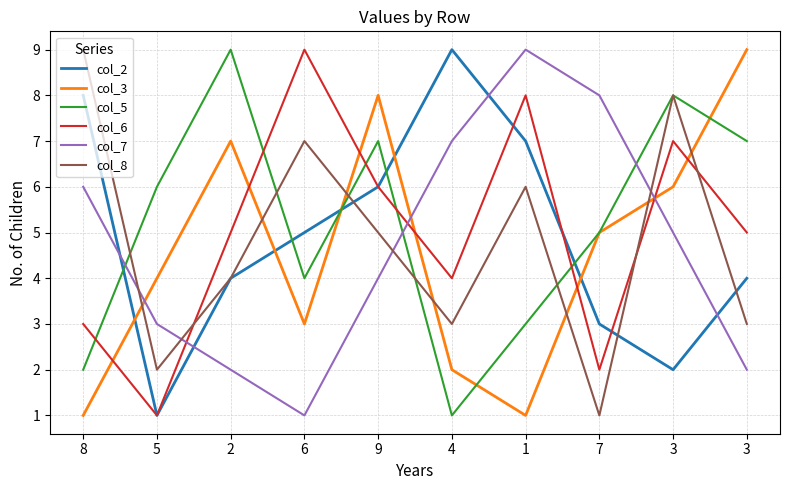

The col_3 series shows 3 at 3. True or false?

False